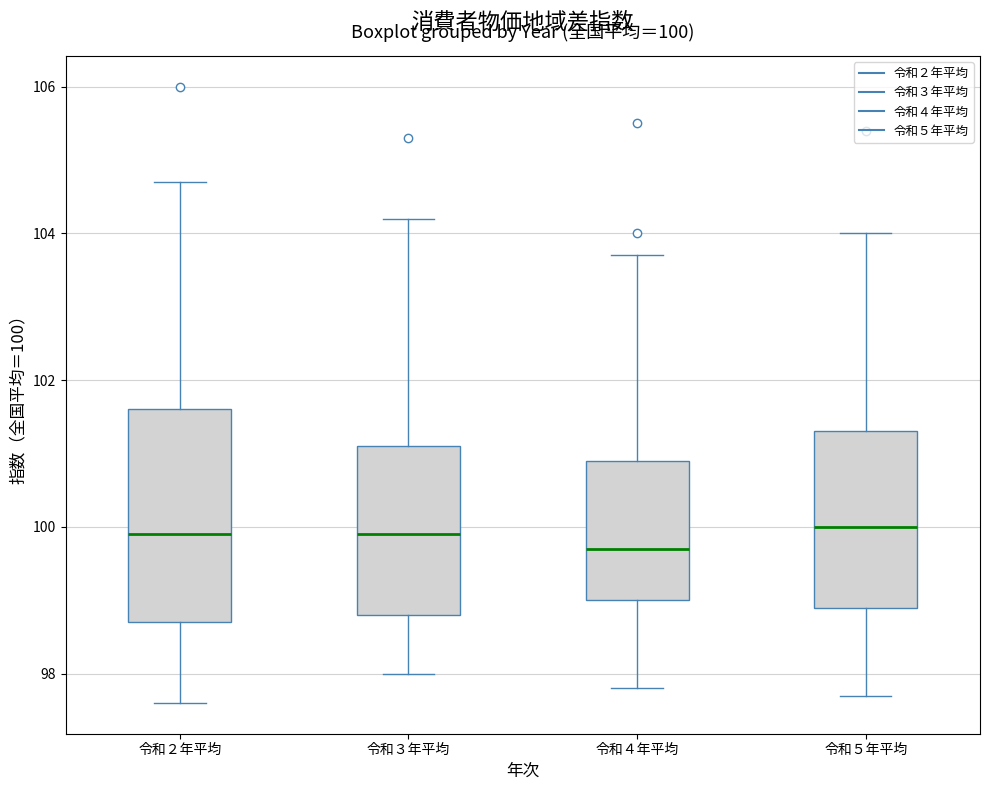

Comparing the boxes themselves (not the whiskers), which one is the tallest?

令和２年平均